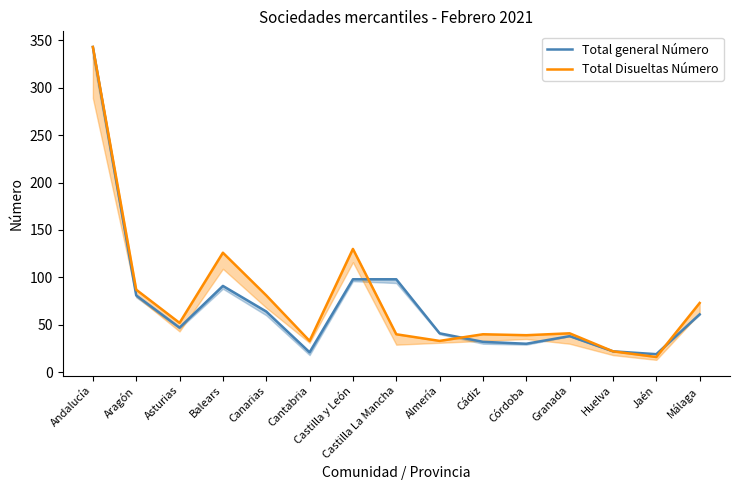

Where do Total general Número and Total Disueltas Número first cross each other?

Castilla y León and Castilla La Mancha